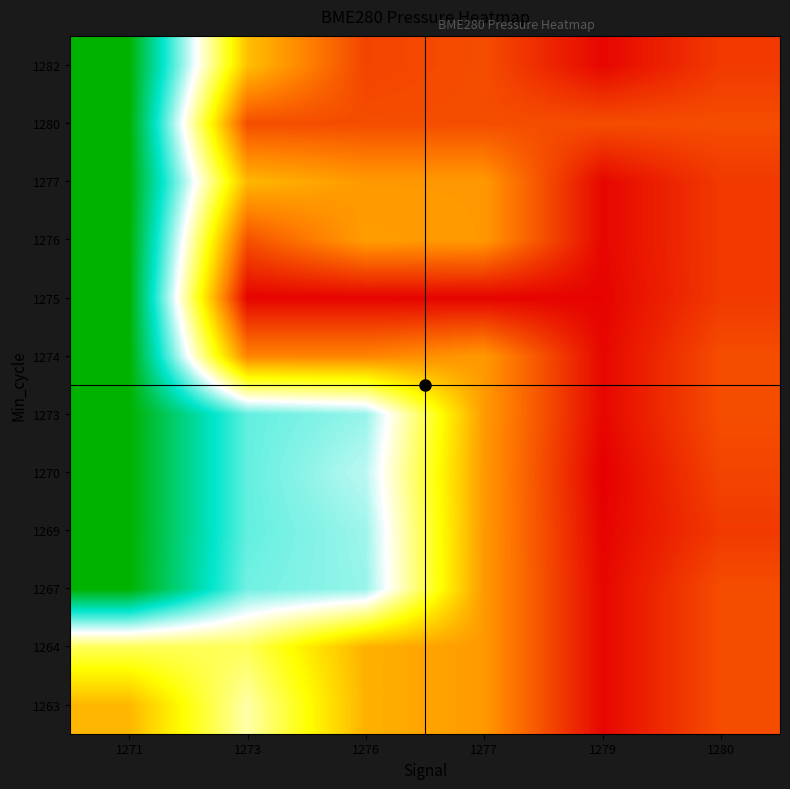

At which category is the sum across all series the highest?

1271